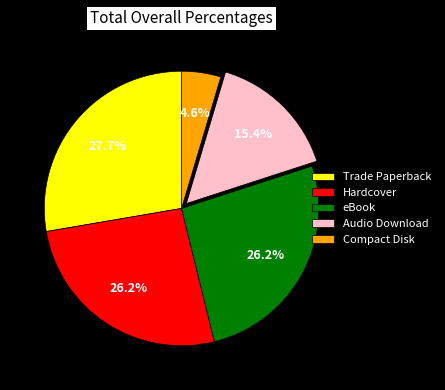

Is it true that Trade Paperback is 42% of the pie?

False